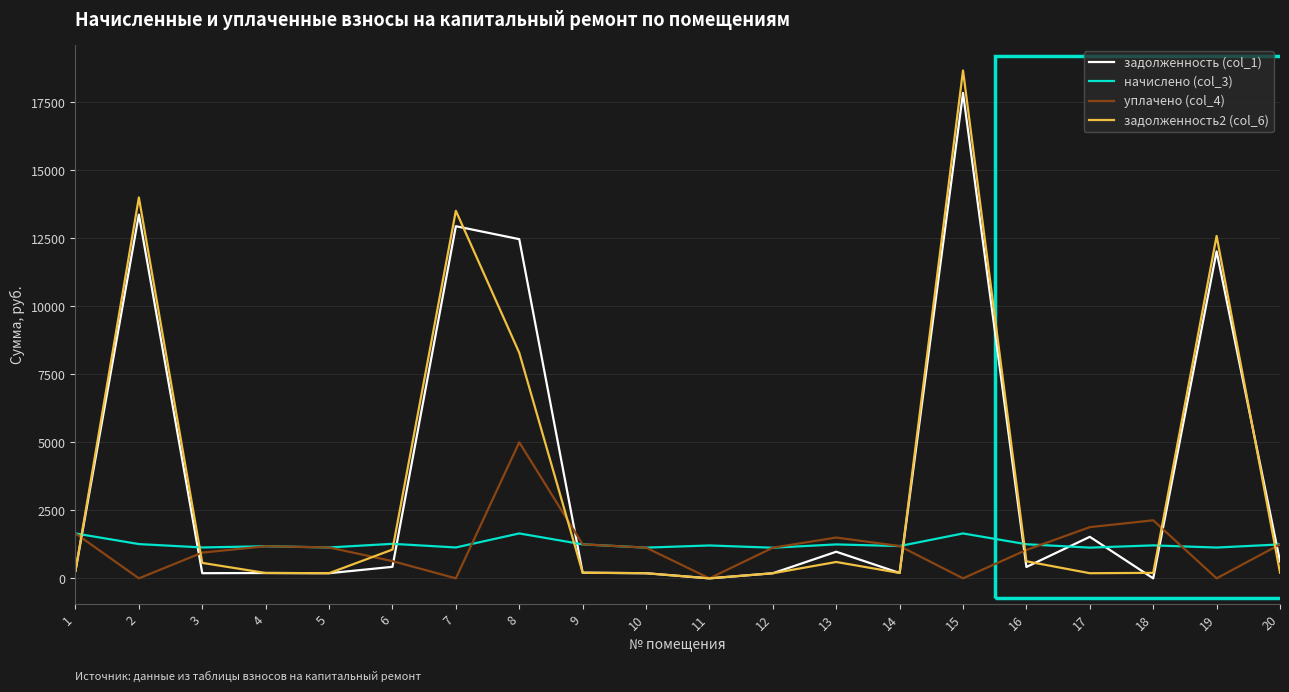

Rank the series by their maximum value, from highest to lowest.

задолженность2 (col_6), задолженность (col_1), уплачено (col_4), начислено (col_3)